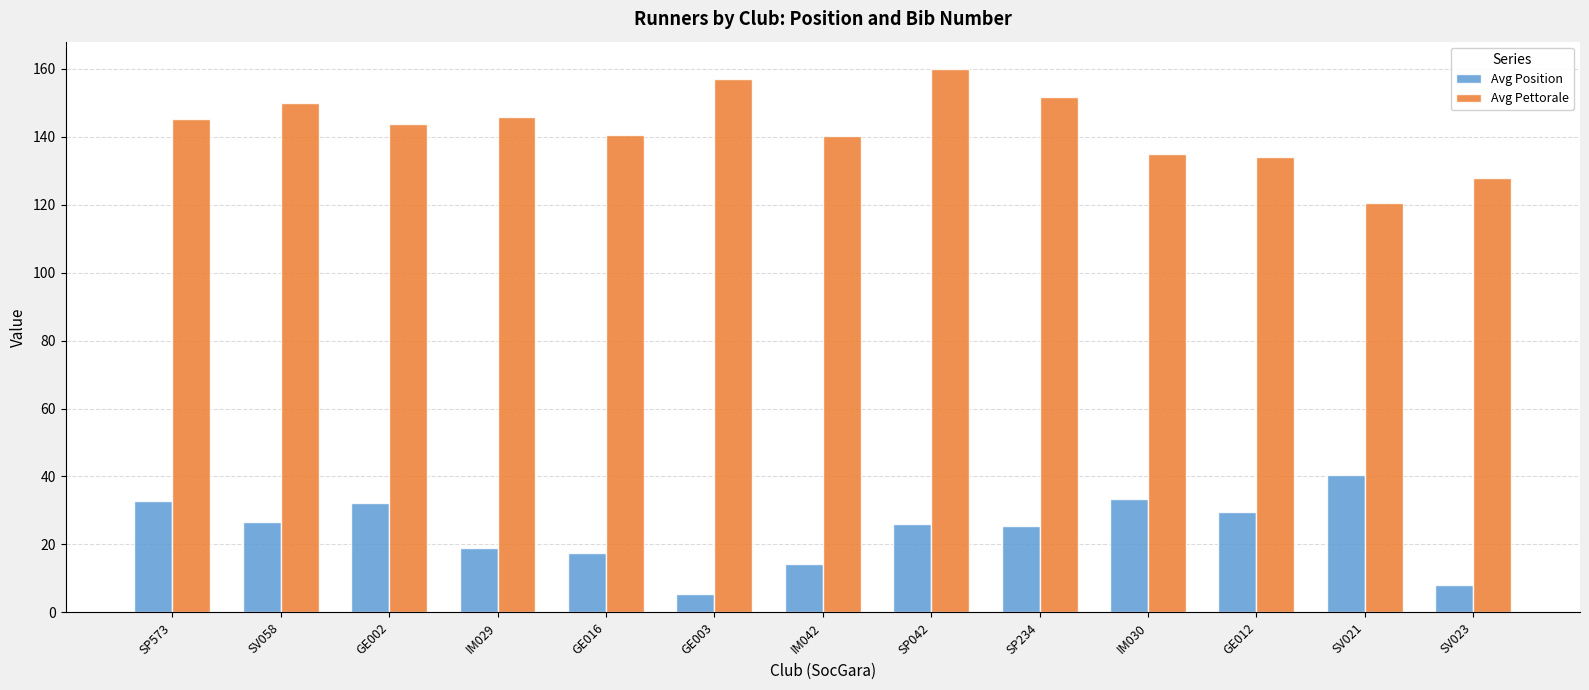

What is the label of the 7th bar from the left?

IM042